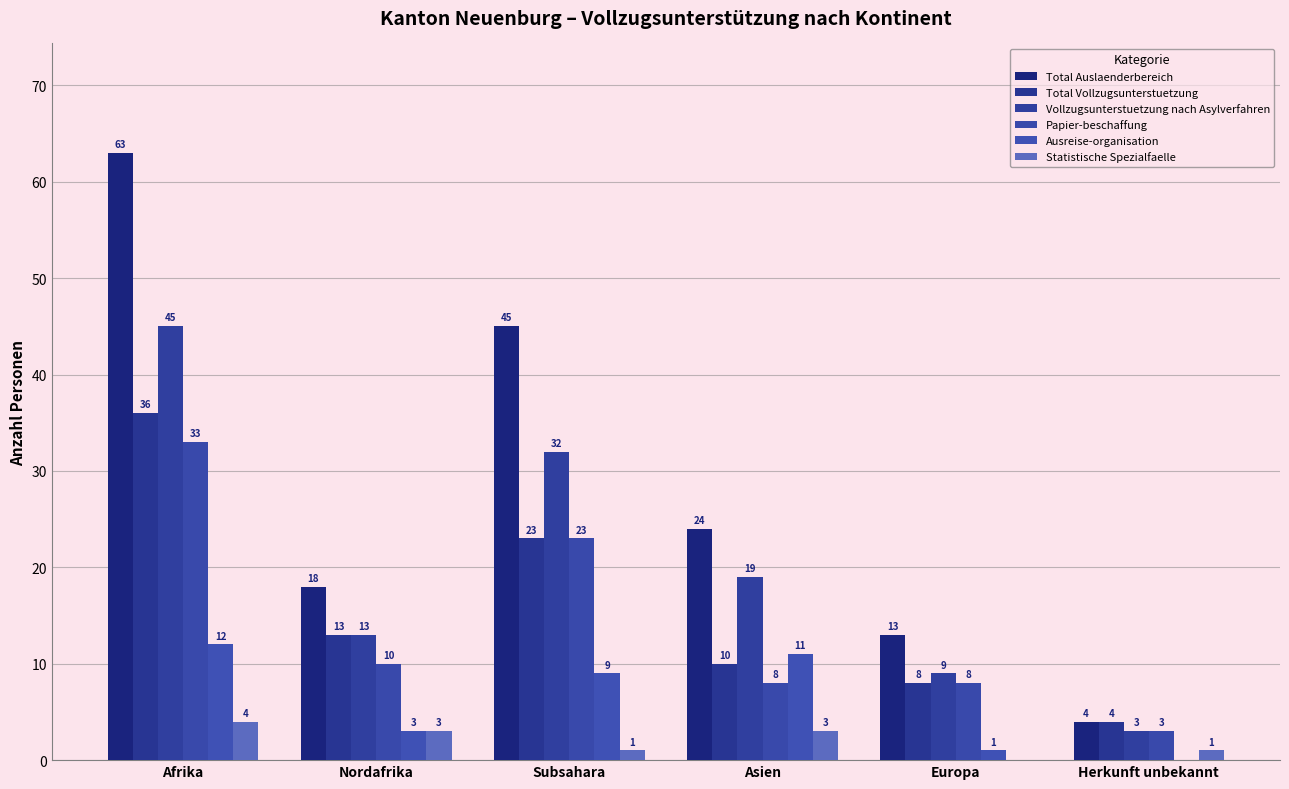

How many groups of bars are there?

6